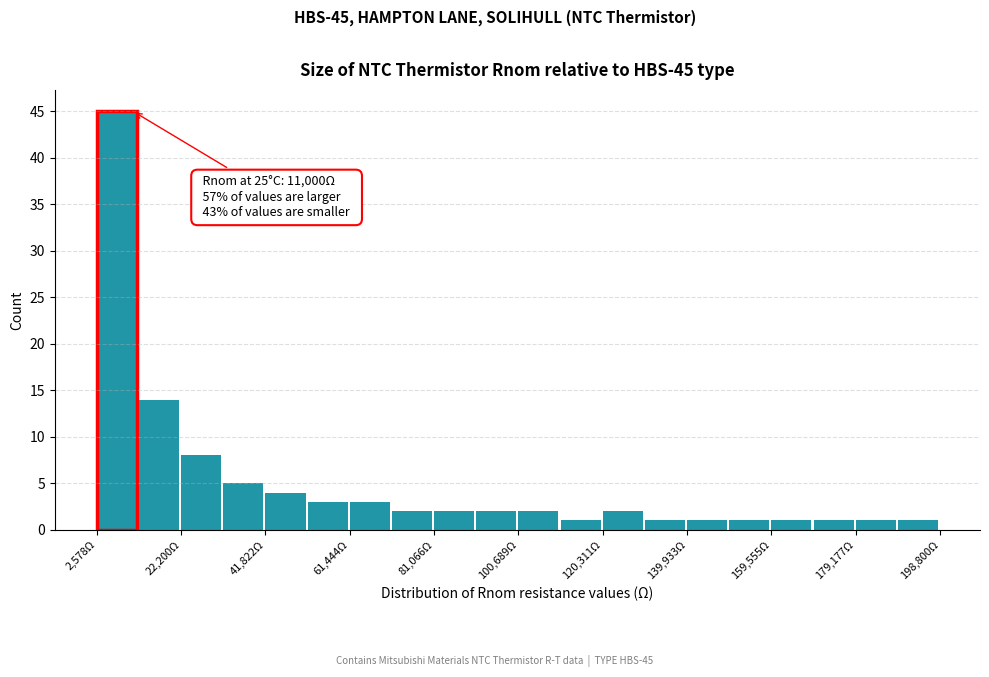

Which range on the x-axis has the tallest bar?

2000 to 12000